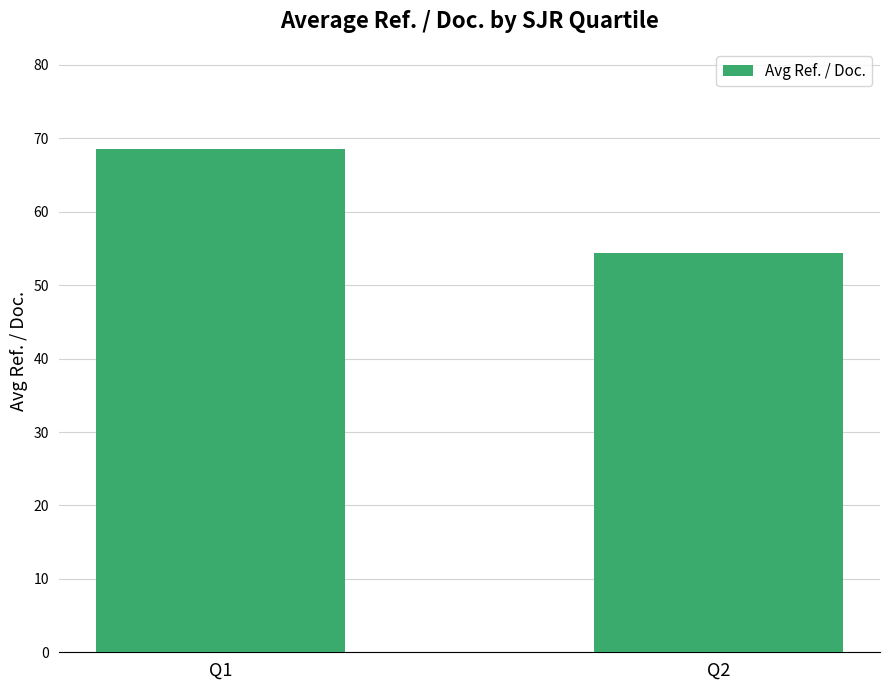

What is the sum of all values?

122.9